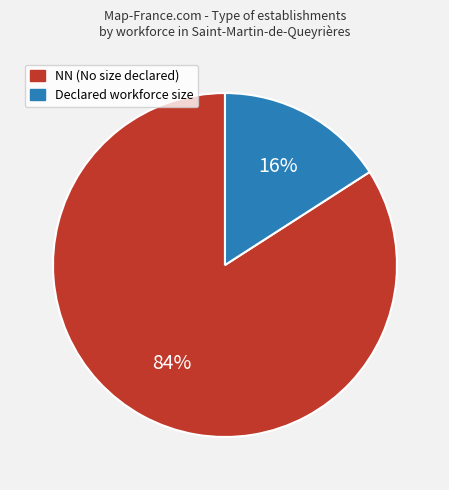

The NN (No size declared) slice represents 93% of the pie. True or false?

False